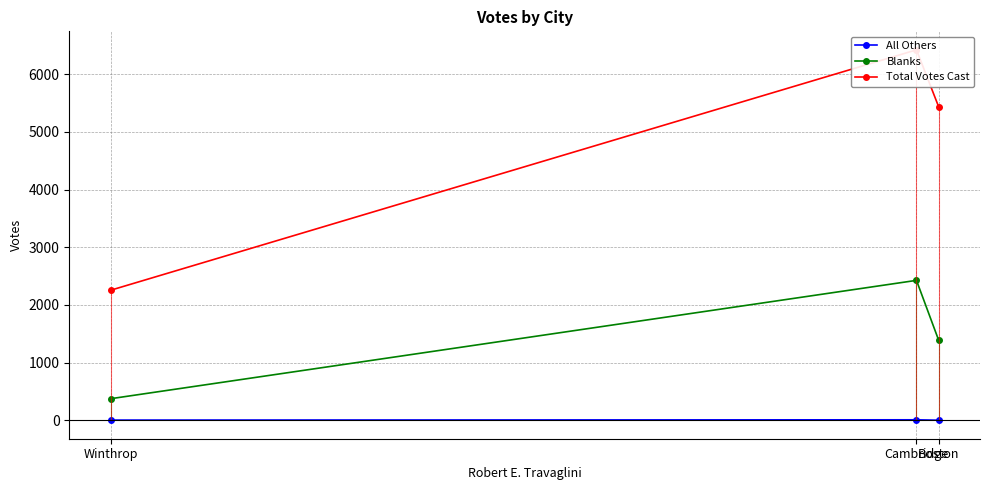

What is the lowest value of the Blanks series?

373